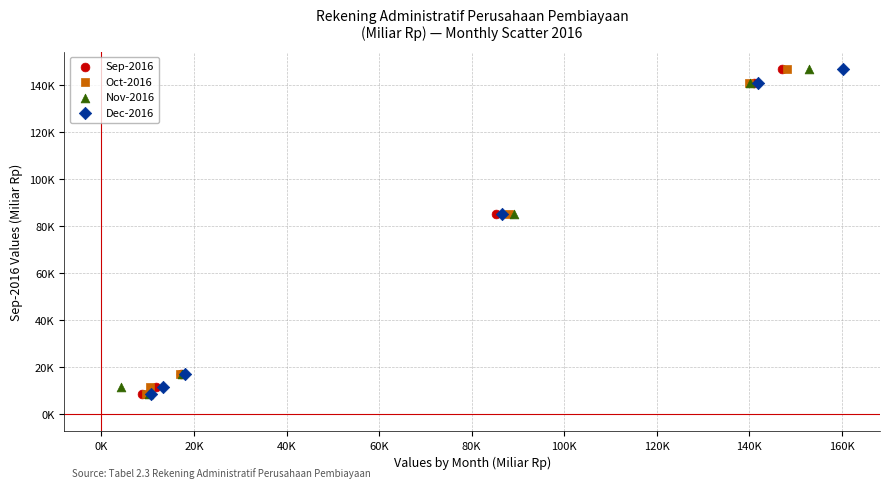

What are all the series names shown in the legend?

Sep-2016, Oct-2016, Nov-2016, Dec-2016